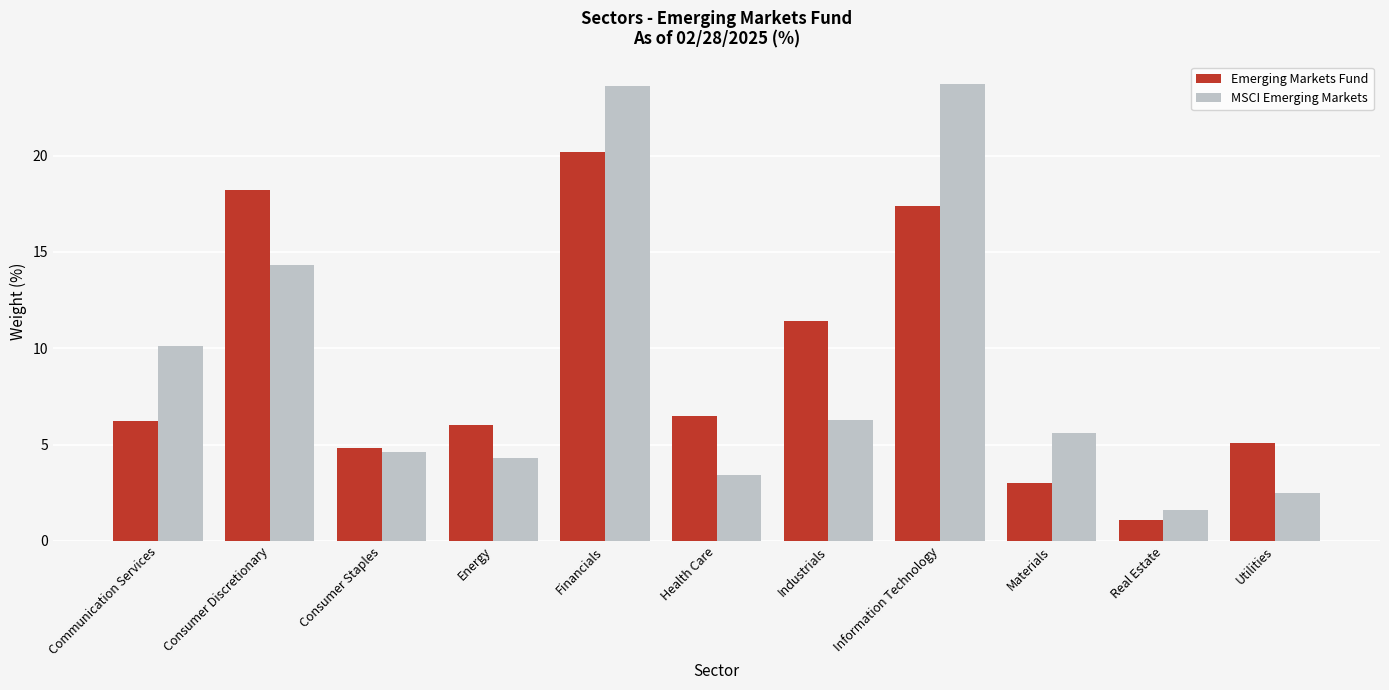

Reading left to right, list all the values displayed in this chart.

Emerging Markets Fund: Communication Services=6.2	Consumer Discretionary=18.2	Consumer Staples=4.8	Energy=6.0	Financials=20.2	Health Care=6.5	Industrials=11.4	Information Technology=17.4	Materials=3.0	Real Estate=1.1	Utilities=5.1
MSCI Emerging Markets: Communication Services=10.1	Consumer Discretionary=14.3	Consumer Staples=4.6	Energy=4.3	Financials=23.6	Health Care=3.4	Industrials=6.3	Information Technology=23.7	Materials=5.6	Real Estate=1.6	Utilities=2.5